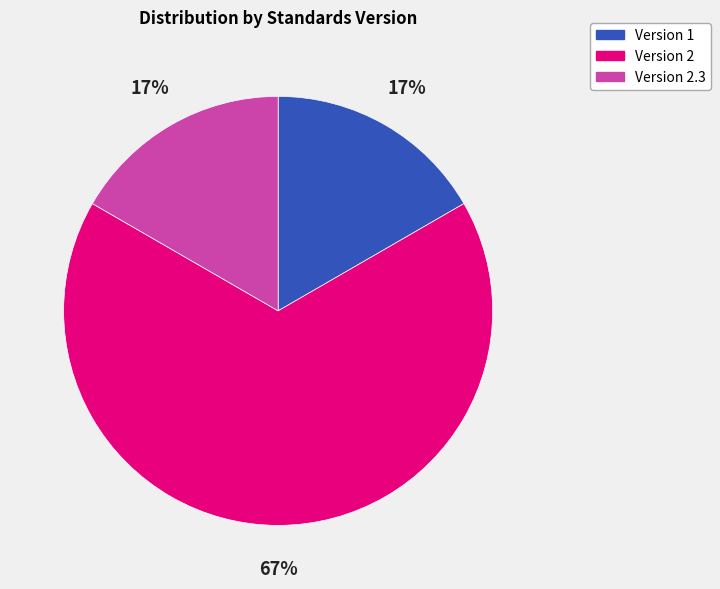

To the nearest percent, what is the average slice percentage?

33%